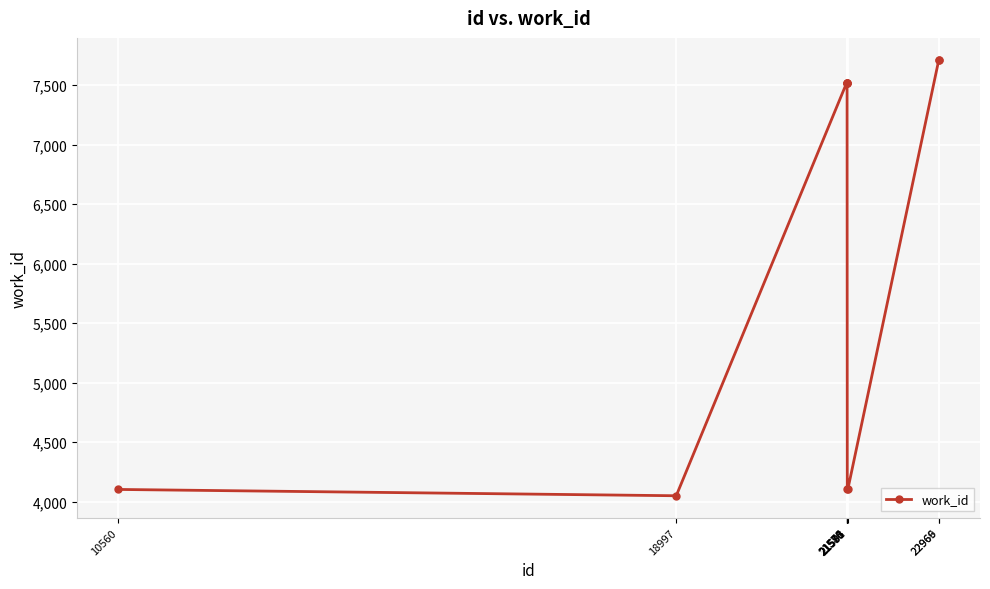

What is the value of the 10th point from the left?

7714